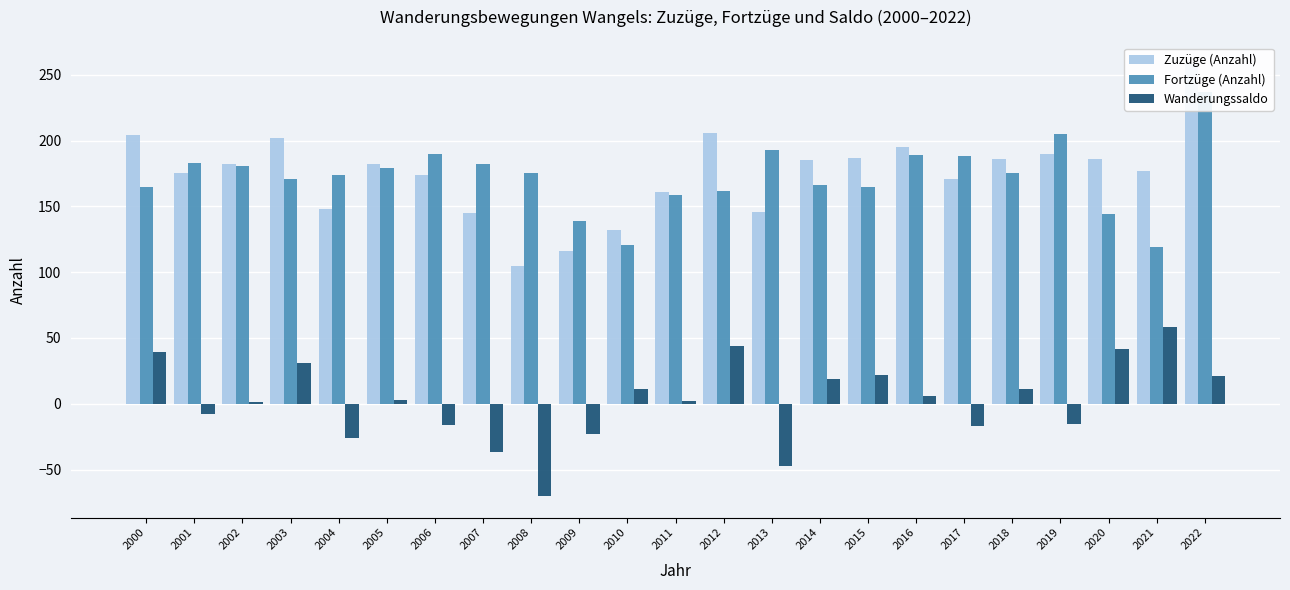

Are the bars grouped side by side (vs. stacked)?

Yes